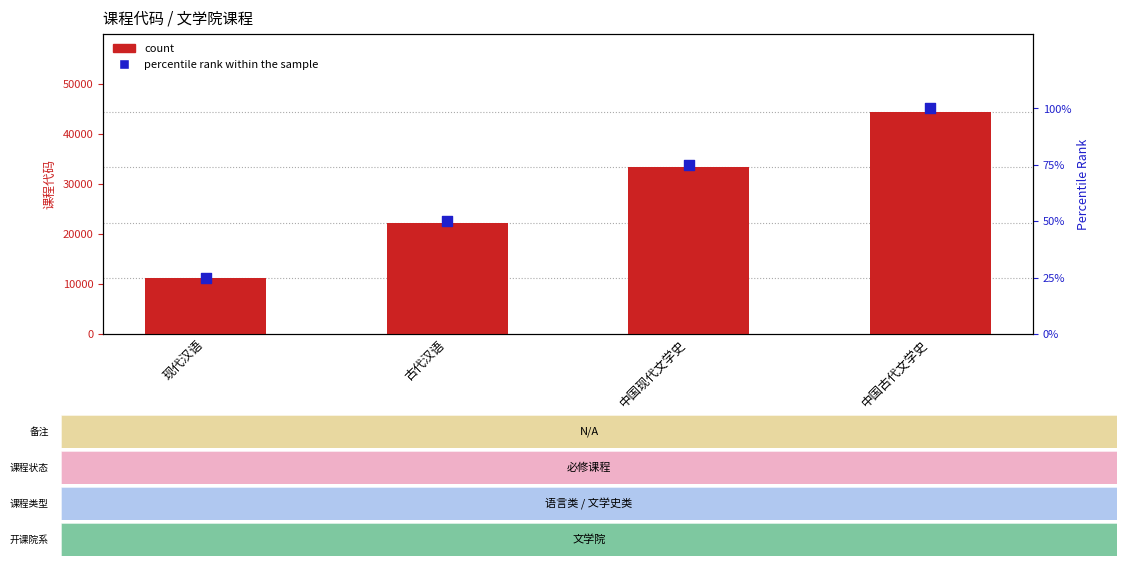

At which category is the sum across all series the highest?

中国古代文学史